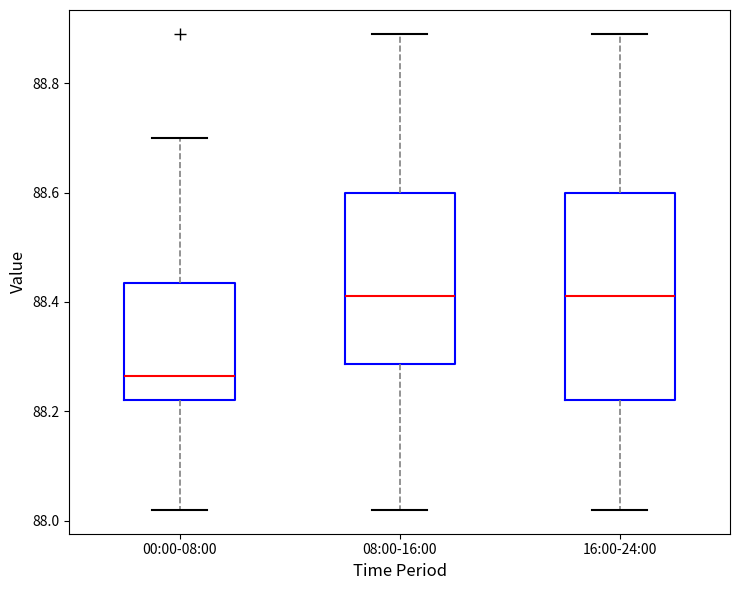

Reading left to right, transcribe this box plot: for each box, give where its median line is, the range the box spans, and where its two whiskers end, as read against the y-axis. The values are not printed on the chart, so give them approximately, as read against the axis.

00:00-08:00: median 88.26, box 88.22 to 88.44, whiskers 88.02 to 88.70
08:00-16:00: median 88.42, box 88.28 to 88.60, whiskers 88.02 to 88.90
16:00-24:00: median 88.42, box 88.22 to 88.60, whiskers 88.02 to 88.90